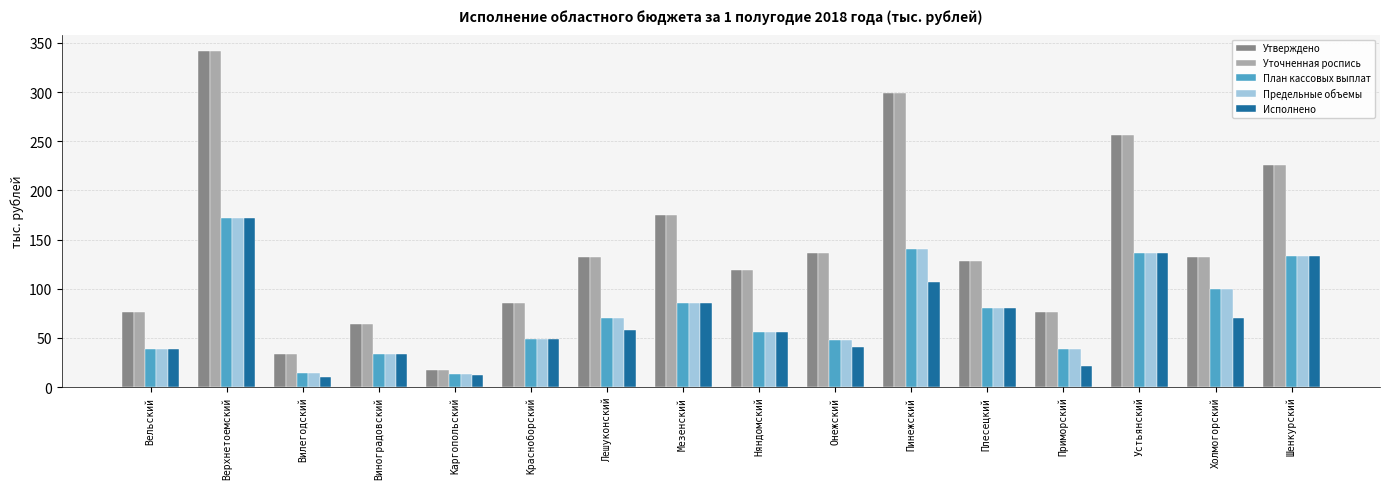

How many groups of bars are there?

16